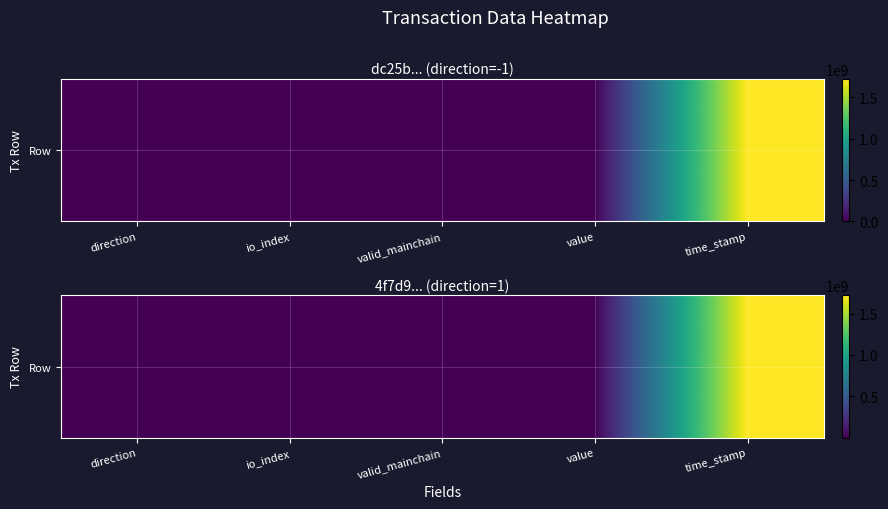

Count the number of categories in the chart.

5